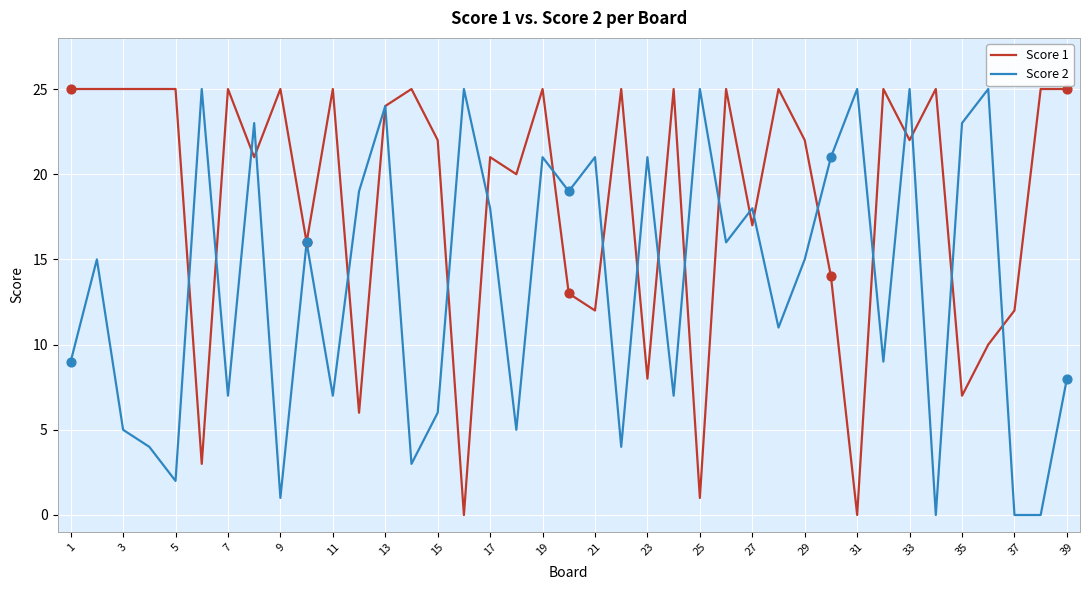

What is the greatest value displayed?

25